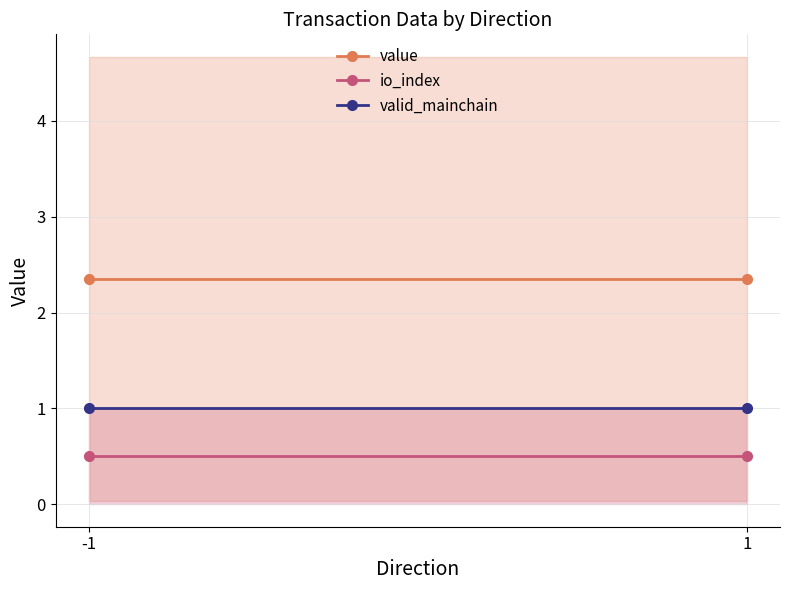

What are all the series names shown in the legend?

value, io_index, valid_mainchain